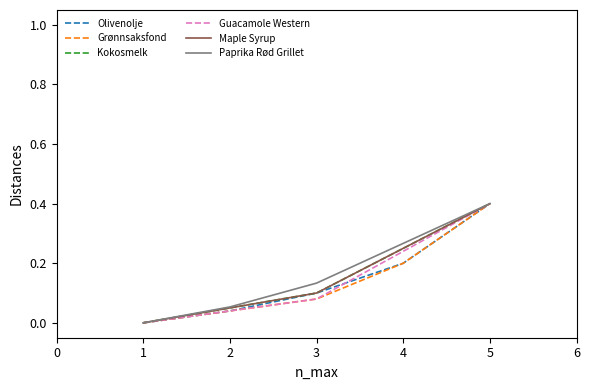

Which series has the widest spread of values?

Olivenolje